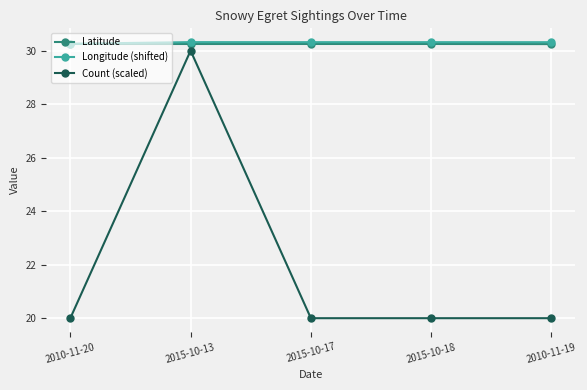

True or false: Count (scaled) has more than 2 interior local peaks.

False